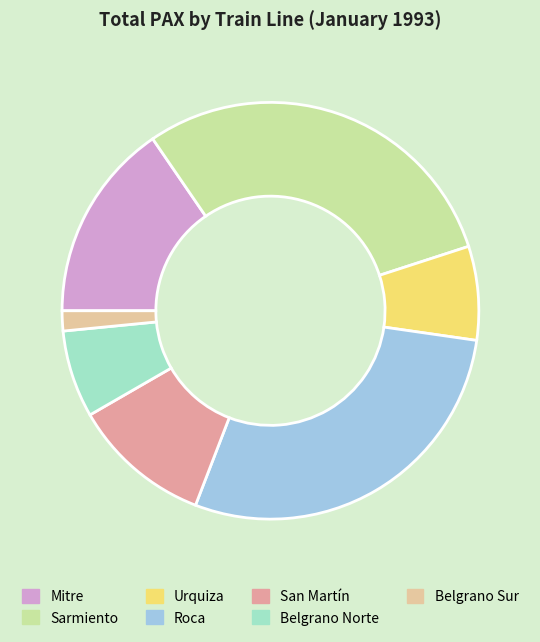

Between Belgrano Norte and San Martín, which is larger?

San Martín